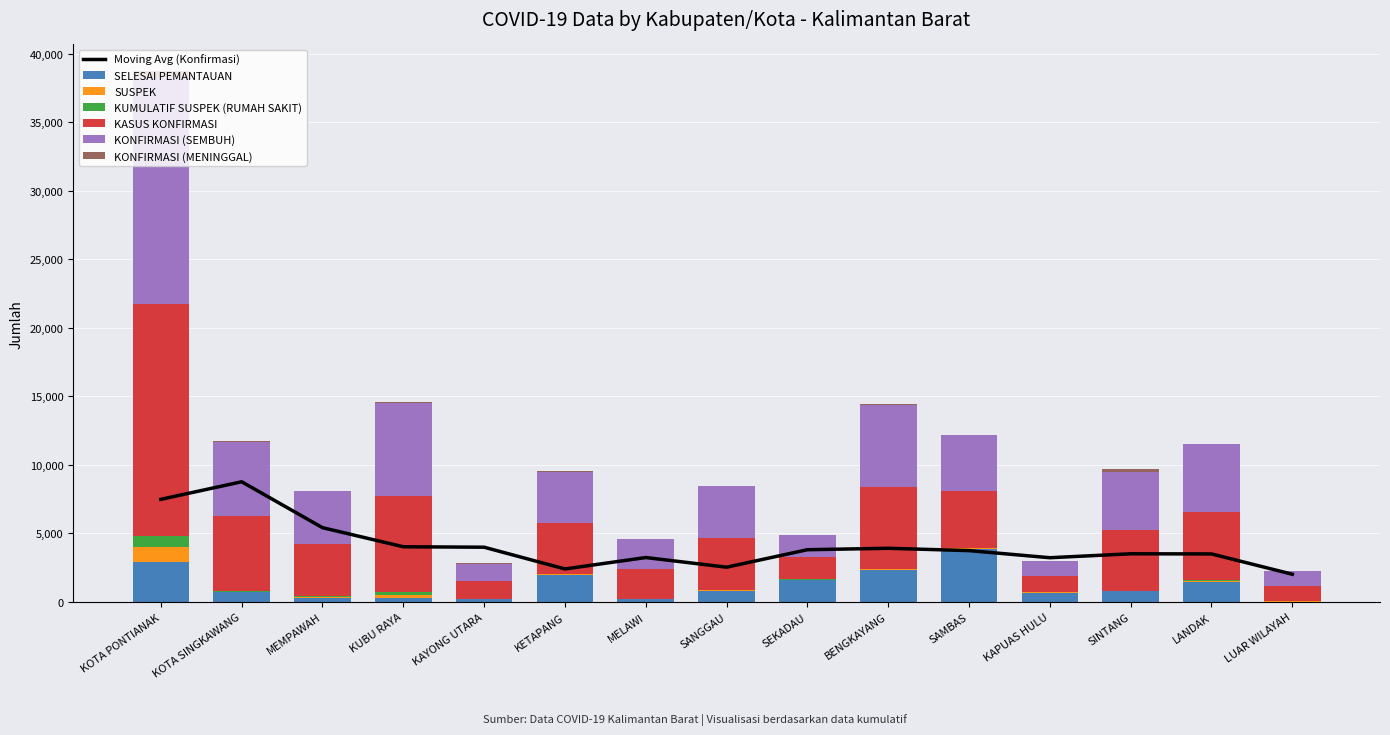

What is the minimum value for KONFIRMASI (MENINGGAL)?

5